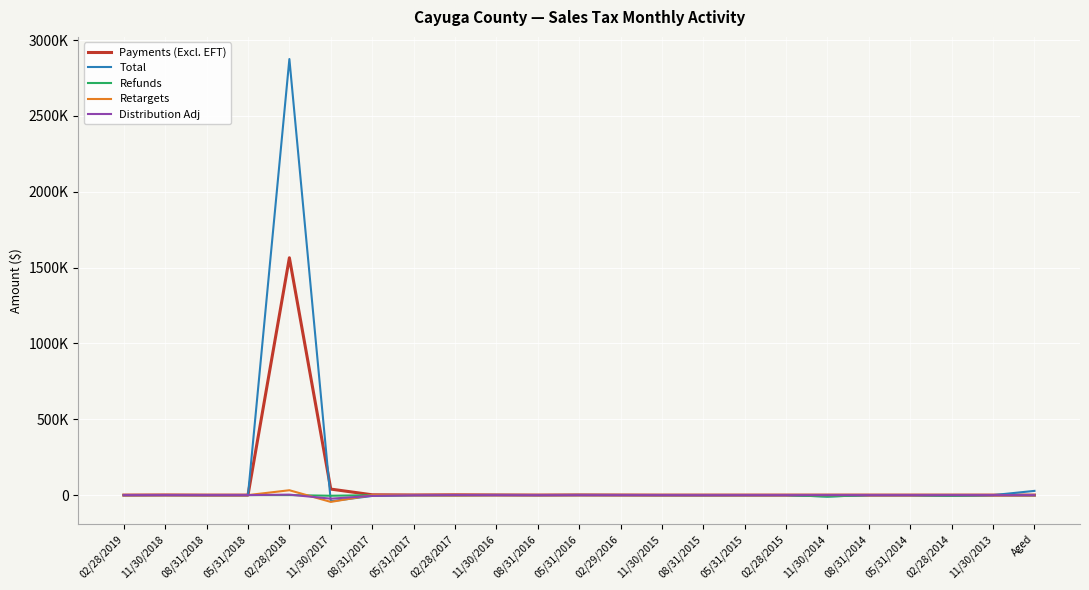

What is the difference between the Distribution Adj values at 02/28/2019 and 11/30/2014?

147.2